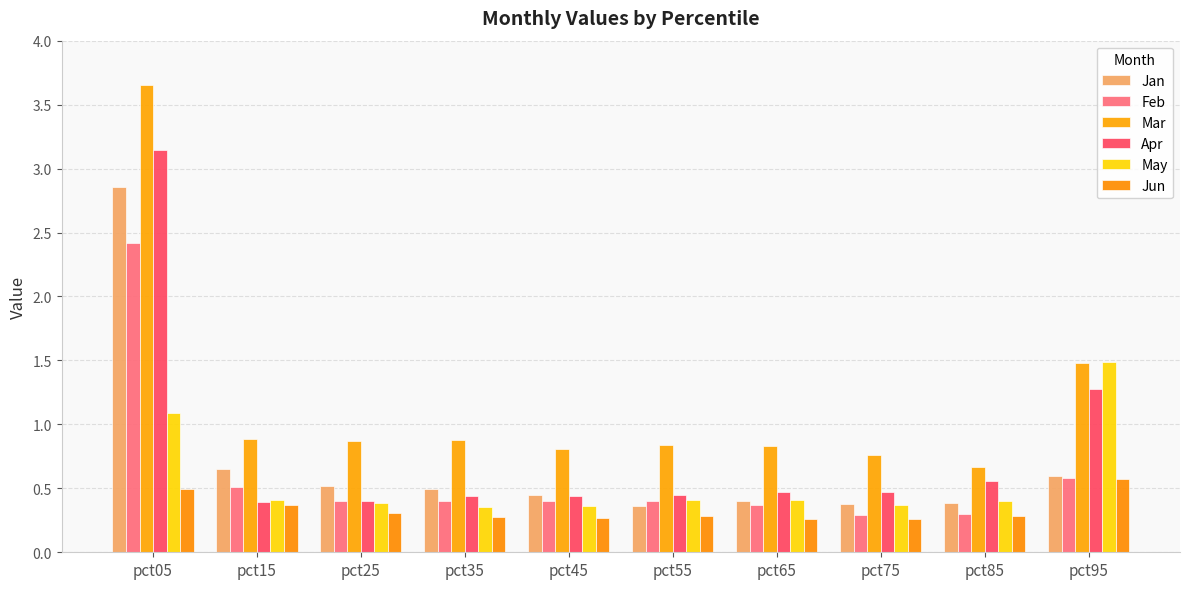

List the series in order of their peak value, lowest first.

Jun, May, Feb, Jan, Apr, Mar